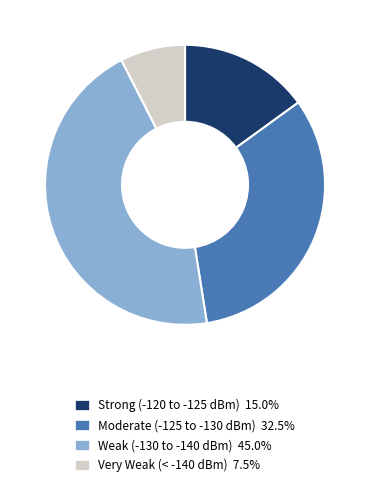

Is the sum of Weak (-130 to -140 dBm) 45.0% and Very Weak (< -140 dBm) 7.5% greater than half?

Yes